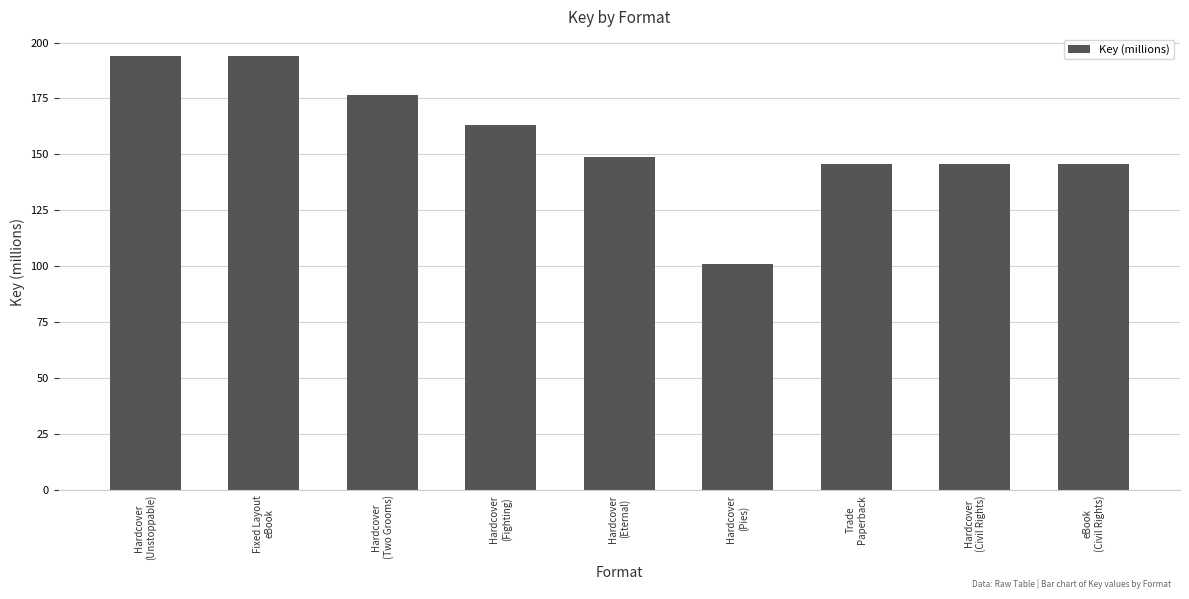

The chart shows a value of 243.2 at Hardcover
(Civil Rights). True or false?

False